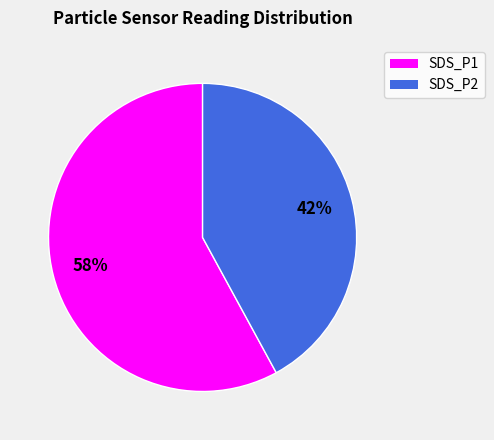

Between SDS_P1 and SDS_P2, which is larger?

SDS_P1